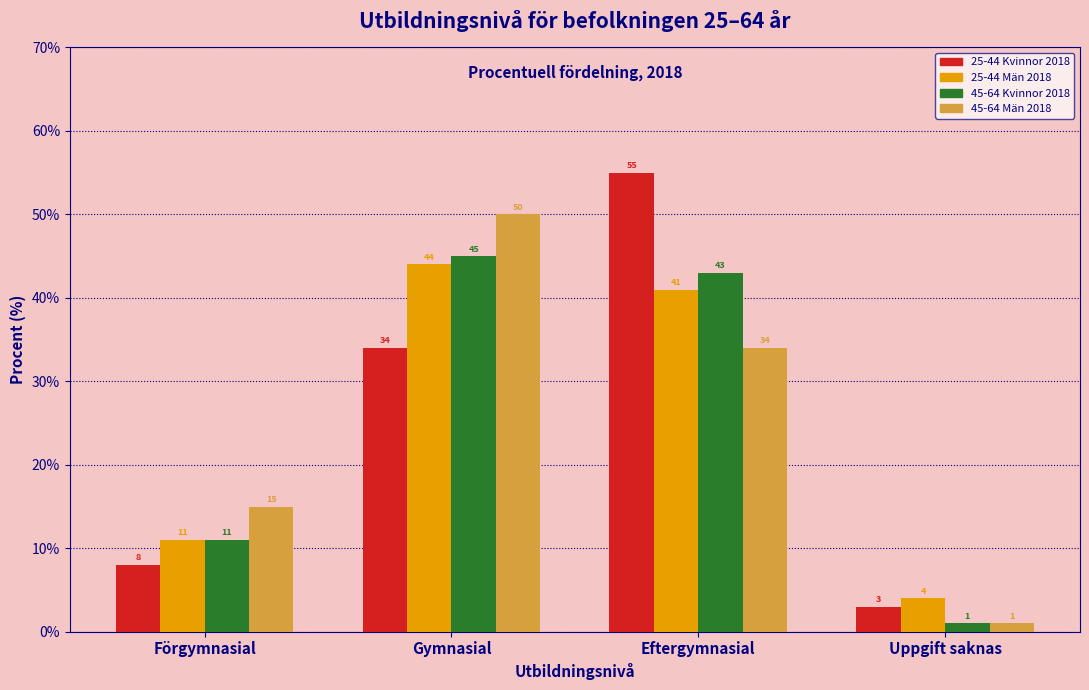

Reading left to right, extract all data points from this chart.

25-44 Kvinnor 2018: Förgymnasial=8	Gymnasial=34	Eftergymnasial=55	Uppgift saknas=3
25-44 Män 2018: Förgymnasial=11	Gymnasial=44	Eftergymnasial=41	Uppgift saknas=4
45-64 Kvinnor 2018: Förgymnasial=11	Gymnasial=45	Eftergymnasial=43	Uppgift saknas=1
45-64 Män 2018: Förgymnasial=15	Gymnasial=50	Eftergymnasial=34	Uppgift saknas=1